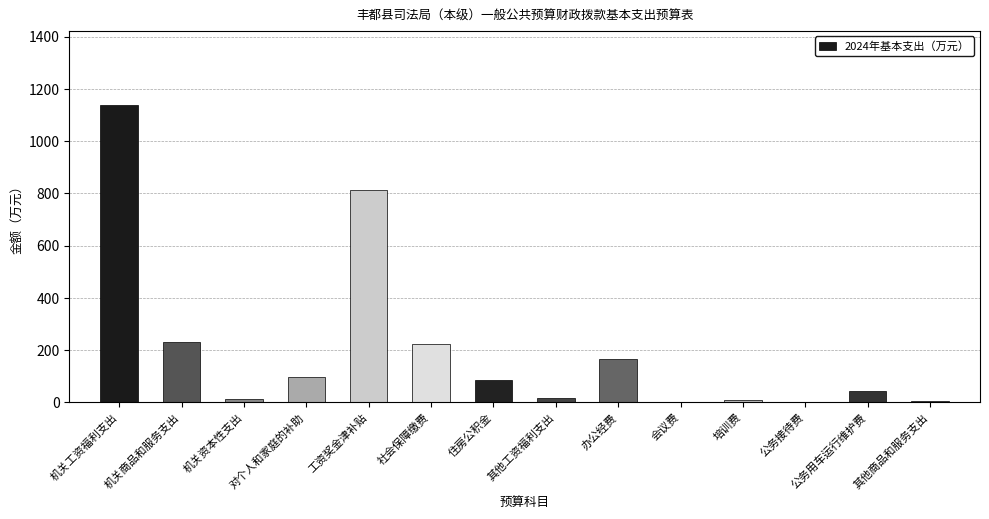

True or false: the data shows 1137.8 at 机关工资福利支出.

True